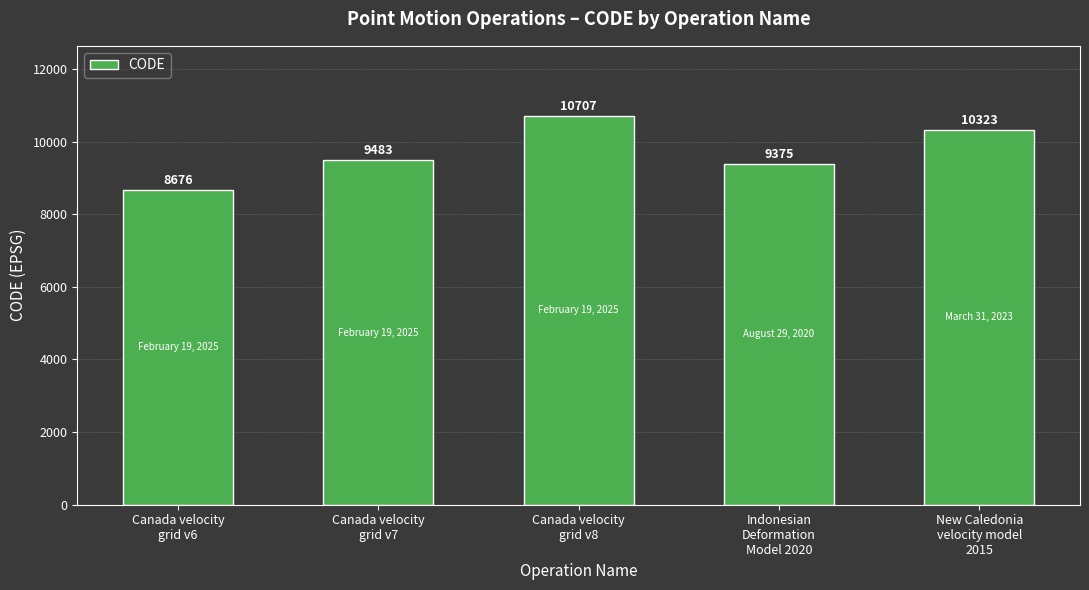

What is the label of the 4th bar from the left?

Indonesian
Deformation
Model 2020